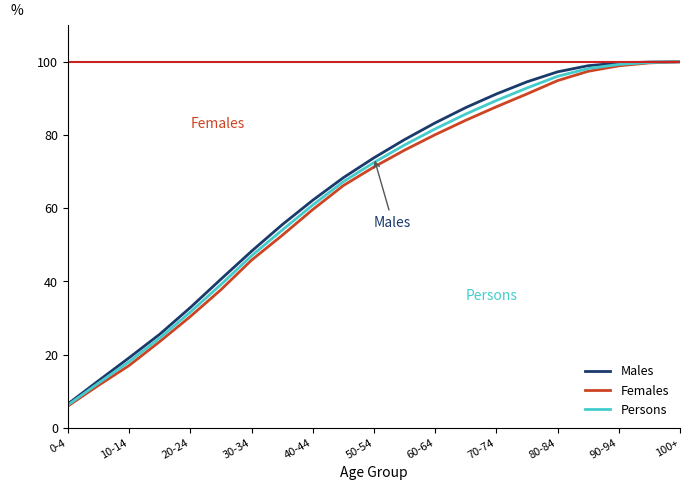

Which series has the widest spread of values?

Females